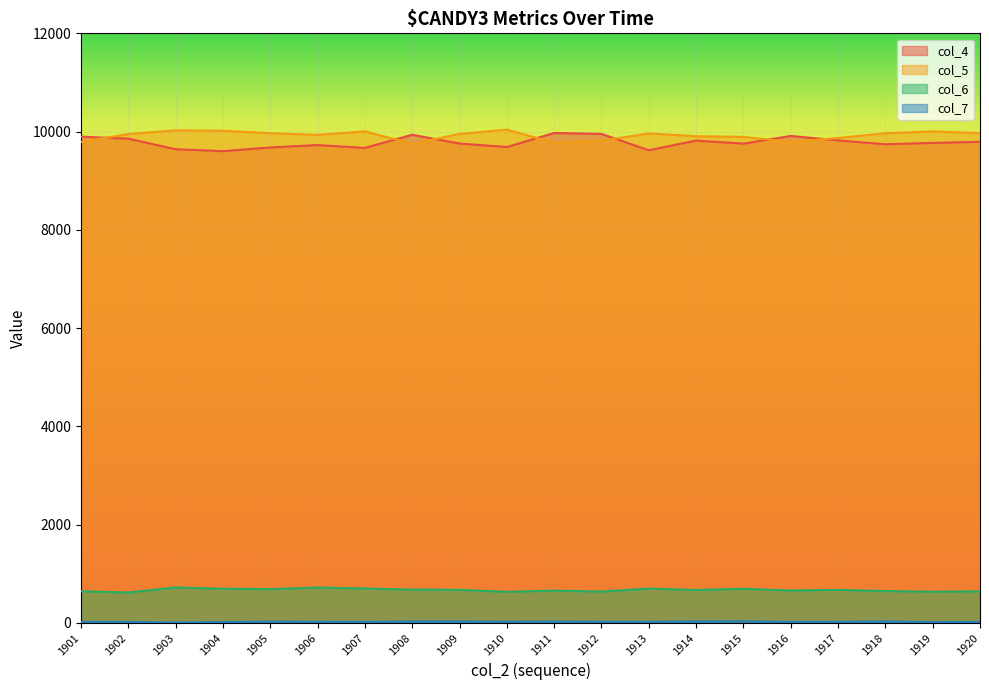

Rank the series by their maximum value, from lowest to highest.

col_7, col_6, col_4, col_5